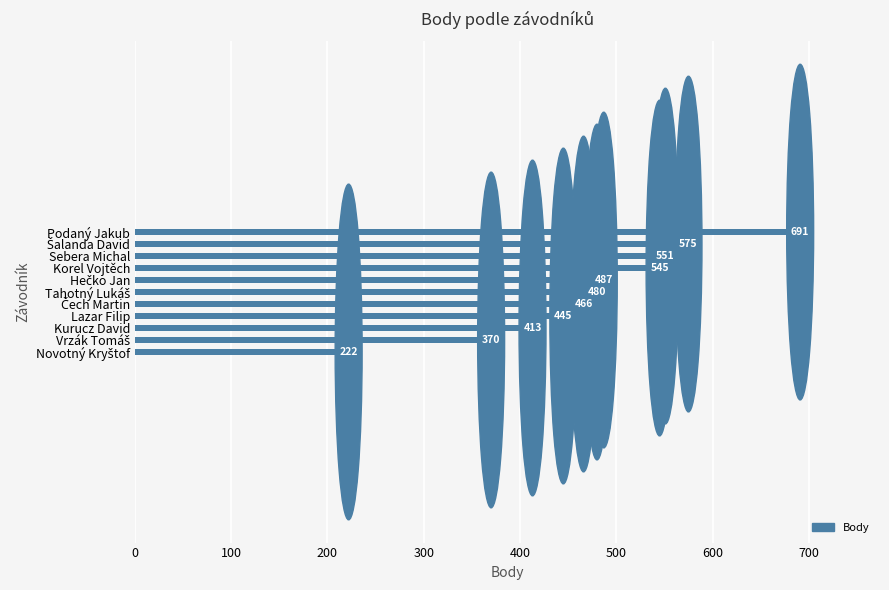

Which has a higher value, Kurucz David or Korel Vojtěch?

Korel Vojtěch